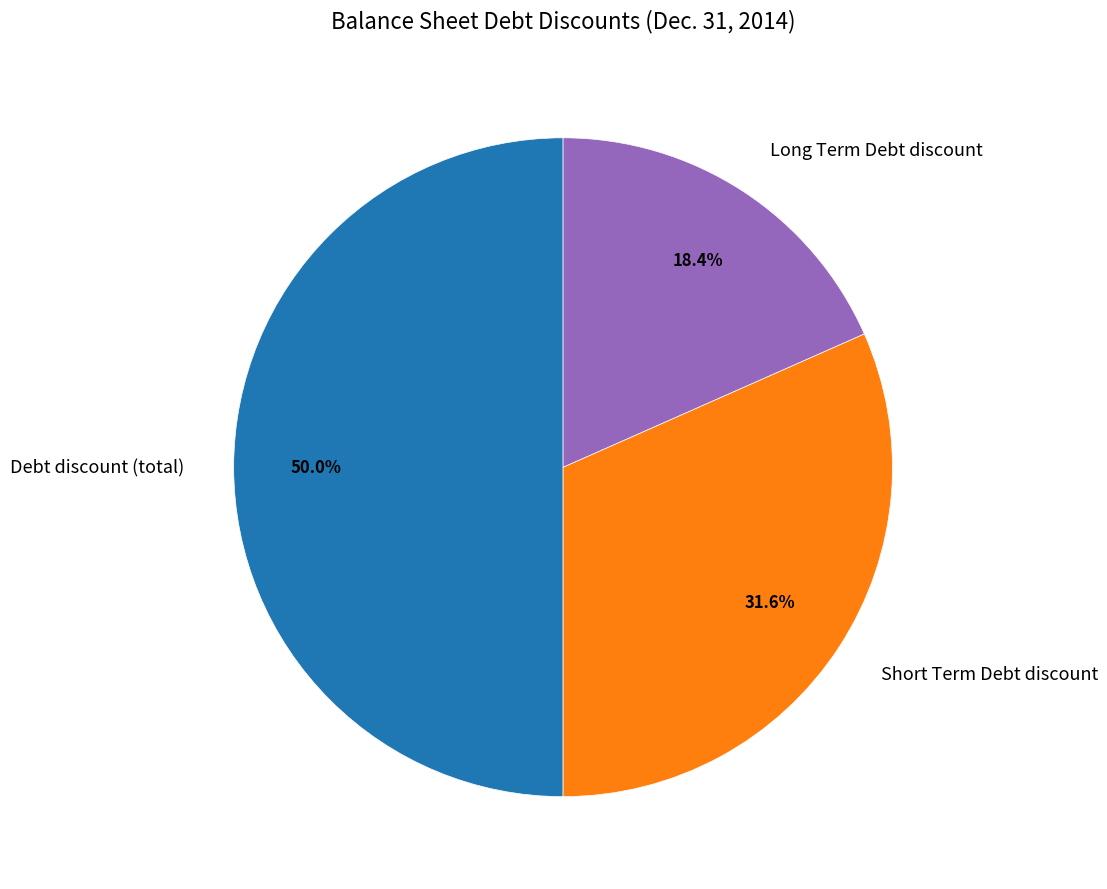

Which category has the smallest portion of the pie?

Long Term Debt discount